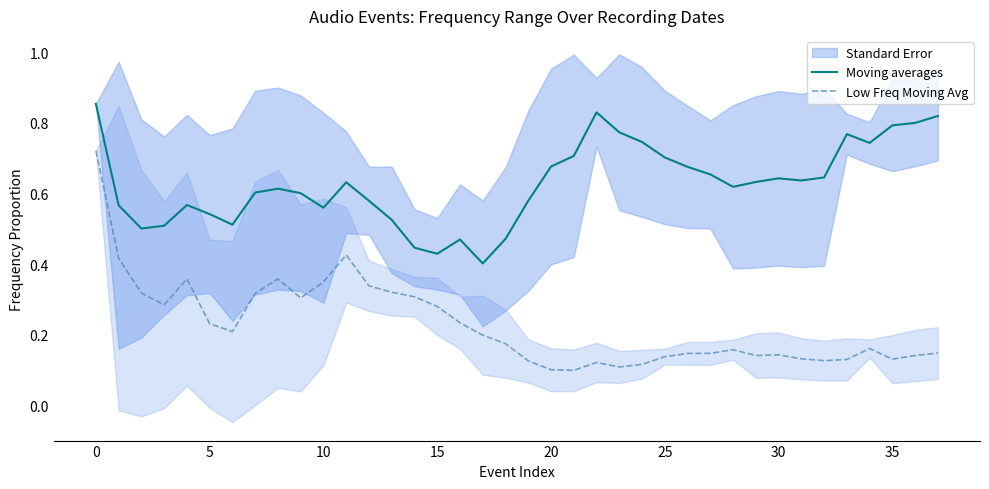

At which label is Low Freq Moving Avg closest to 0?

21